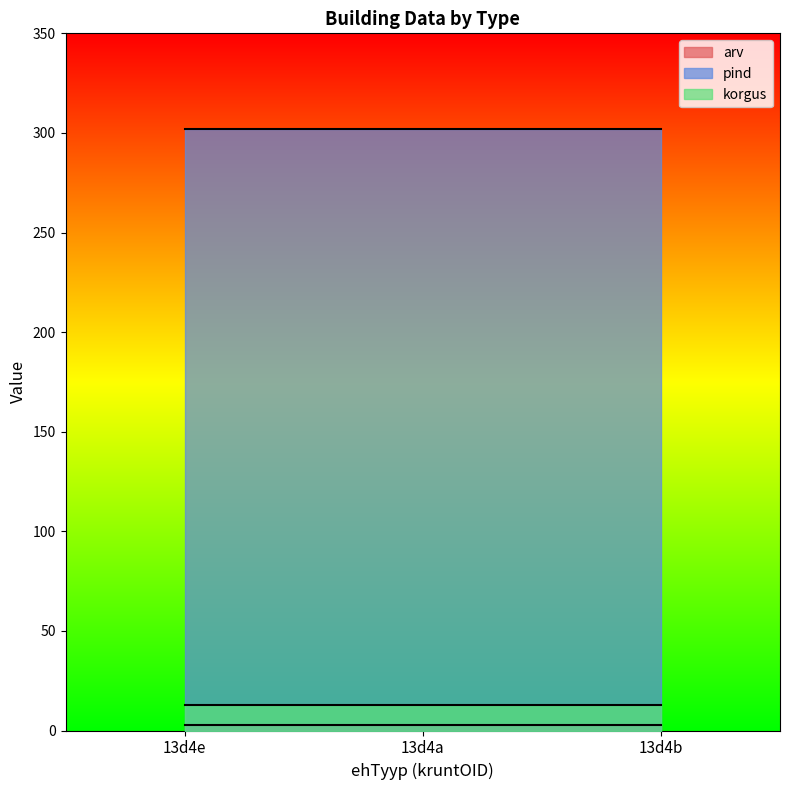

At which category is the sum across all series the highest?

13d4e